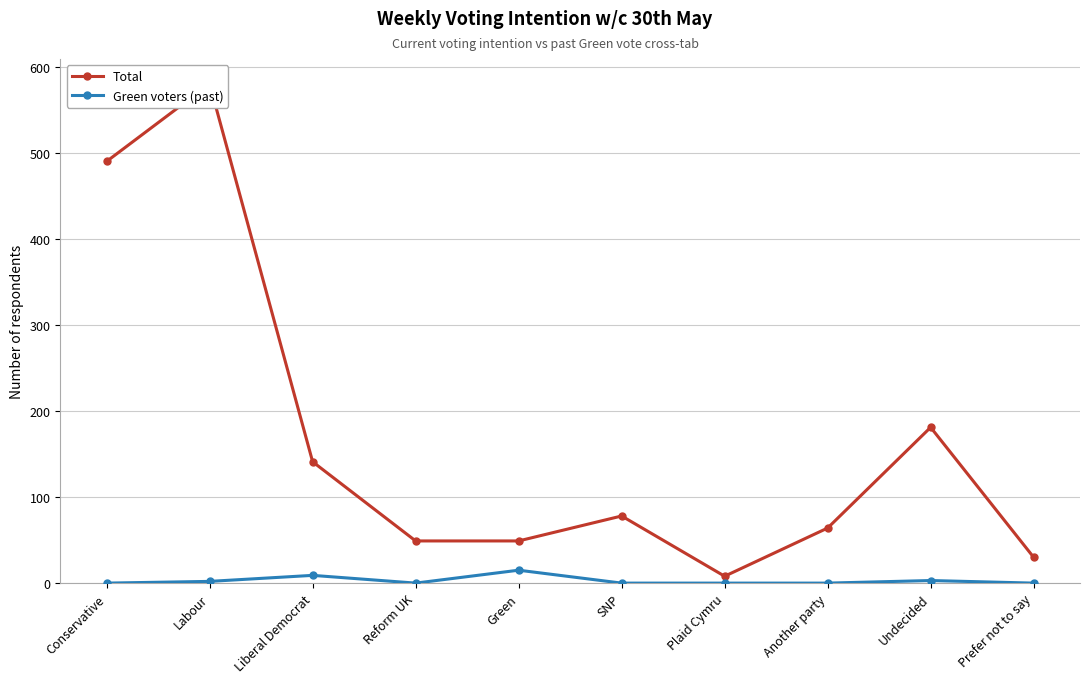

How many categories are shown in the chart?

10